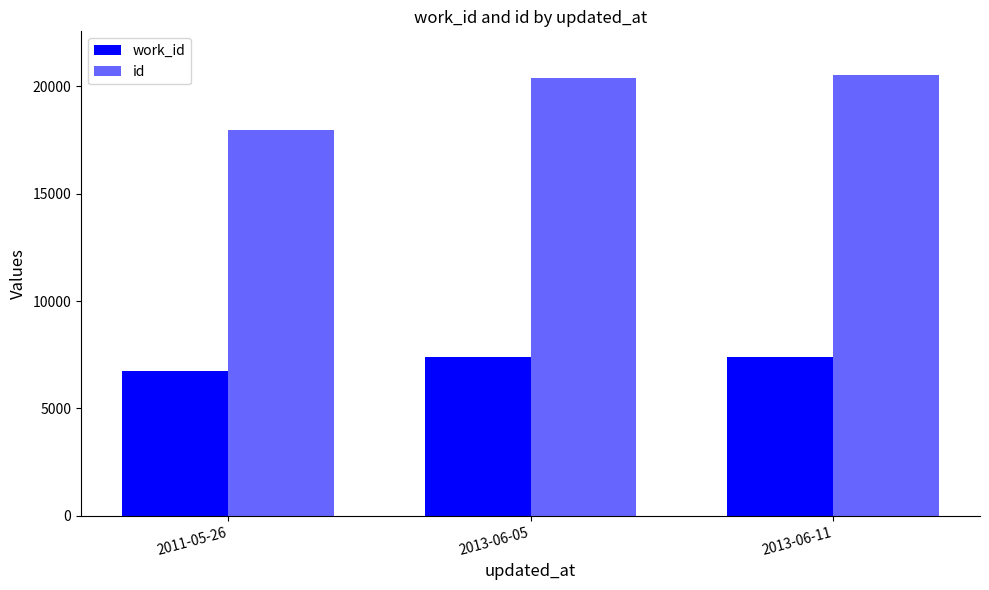

Count the number of categories in the chart.

3